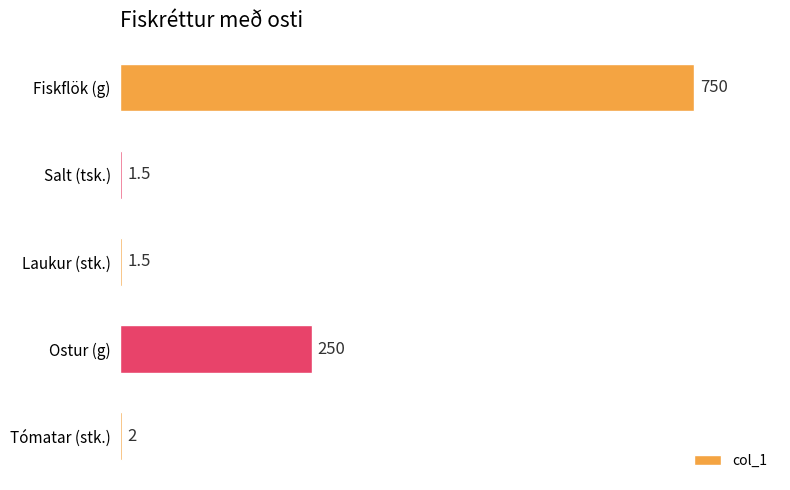

Which has a higher value, Salt (tsk.) or Fiskflök (g)?

Fiskflök (g)